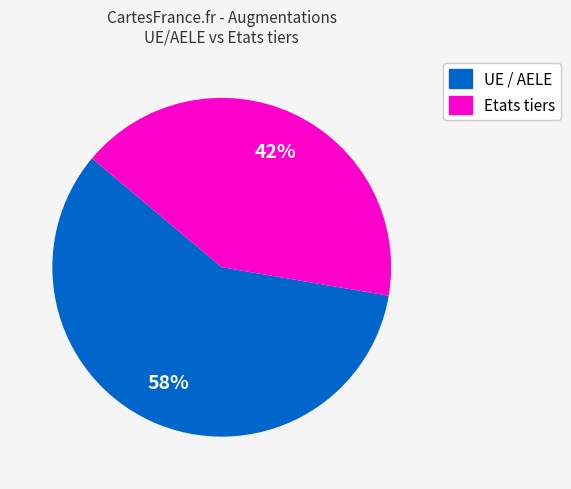

Is there any slice that represents more than half of the pie?

Yes